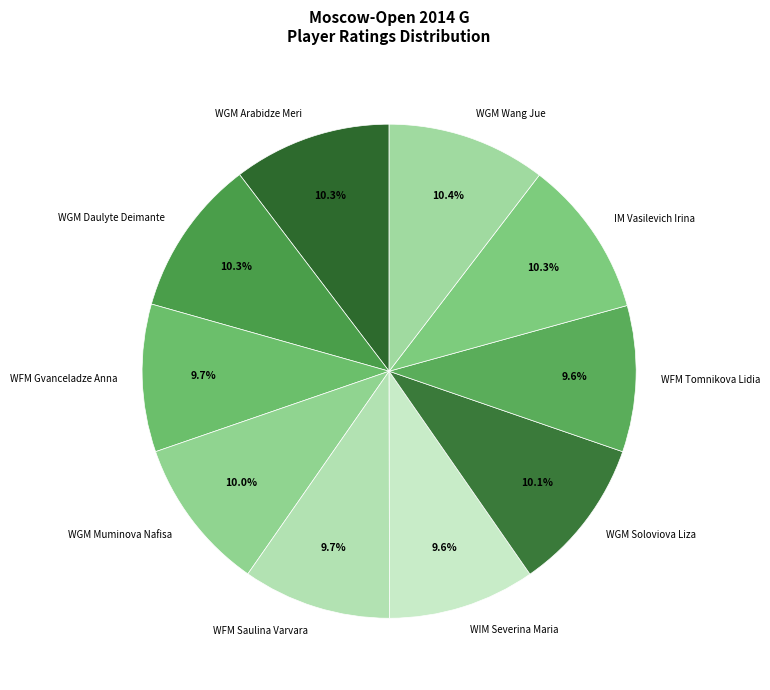

To the nearest percent, what is the difference between the WGM Arabidze Meri and WFM Gvanceladze Anna slice percentages?

1%